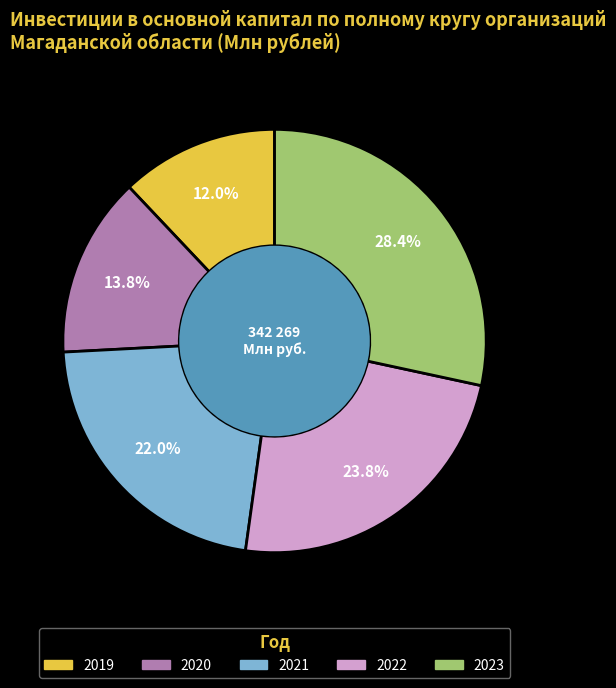

Count the number of slices in the pie.

5